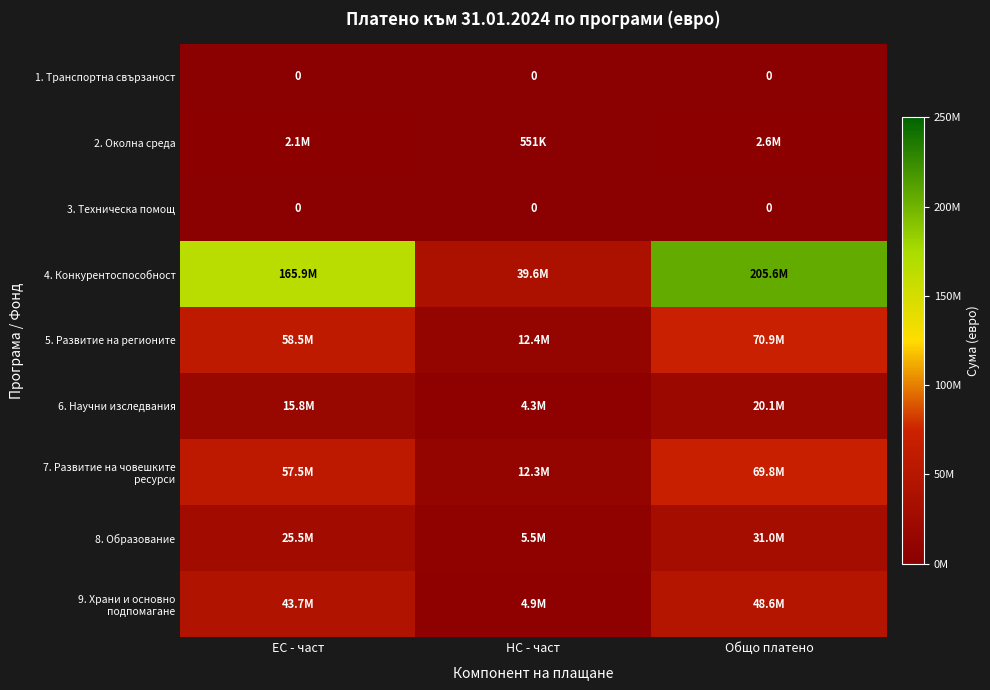

At how many categories does at least one series exceed 153876227?

2